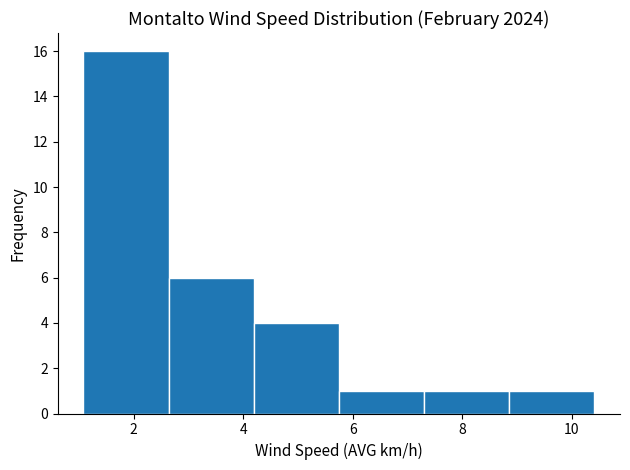

Reading left to right, list every bar in this chart as the range it spans on the x-axis followed by its height. Neither the bar edges nor the heights are printed on the chart, so give them approximately, as read against the axes.

1.0 to 2.6: 16
2.6 to 4.2: 6
4.2 to 5.8: 4
5.8 to 7.4: 1
7.4 to 8.8: 1
8.8 to 10.4: 1